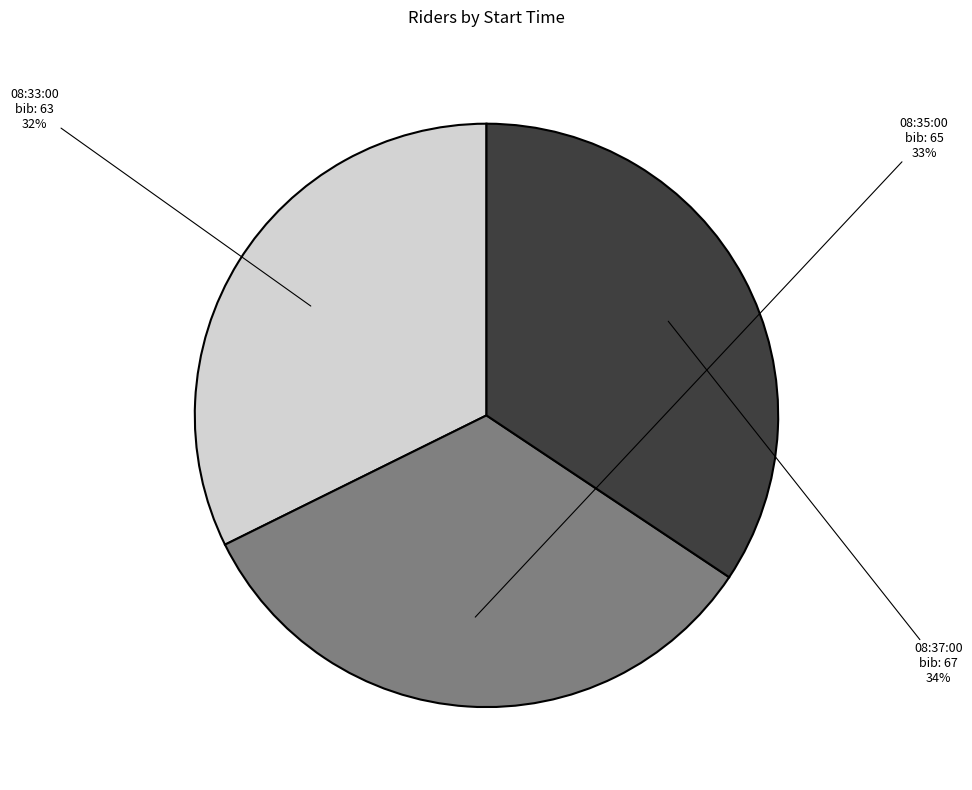

Which has a higher value, 08:35:00 or 08:37:00?

08:37:00